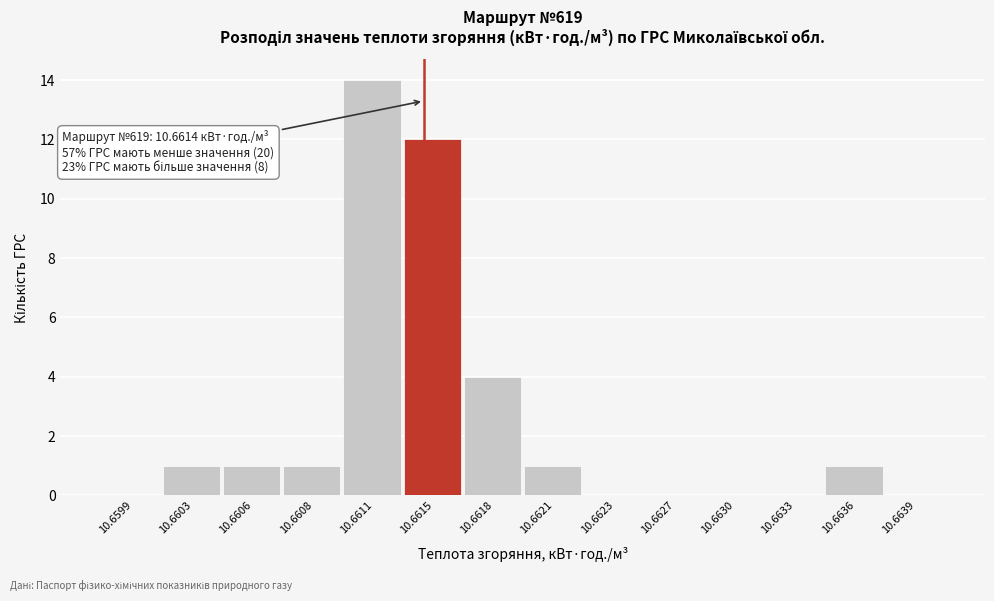

Reading left to right, list all the values displayed in this chart.

10.6599=0	10.6603=1	10.6606=1	10.6608=1	10.6611=14	10.6615=12	10.6618=4	10.6621=1	10.6623=0	10.6627=0	10.6630=0	10.6633=0	10.6636=1	10.6639=0